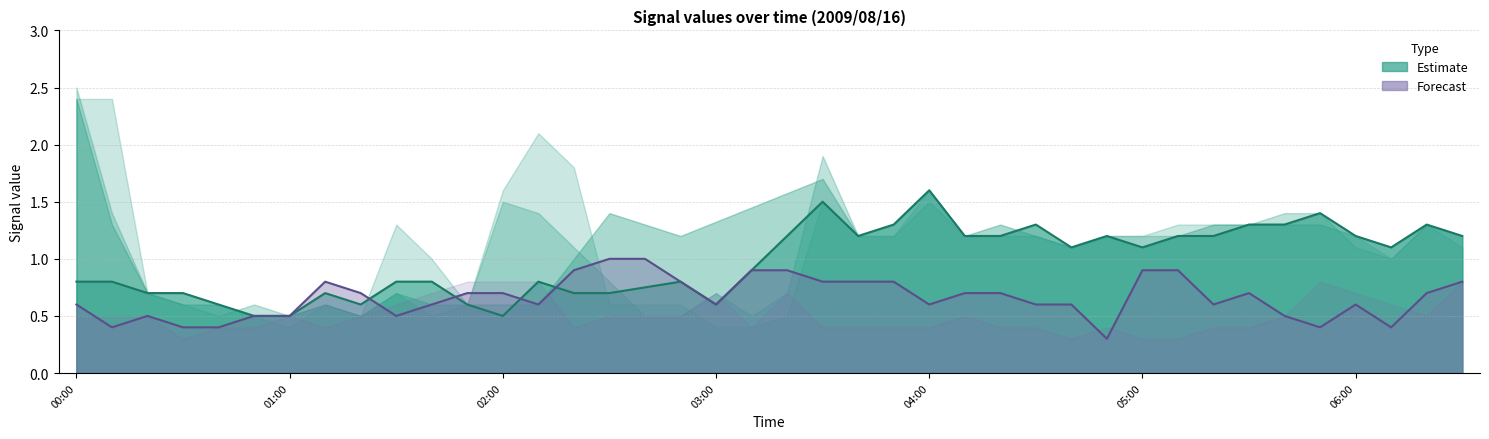

True or false: Forecast (11.205) and Estimate (2.047) cross at least once.

True